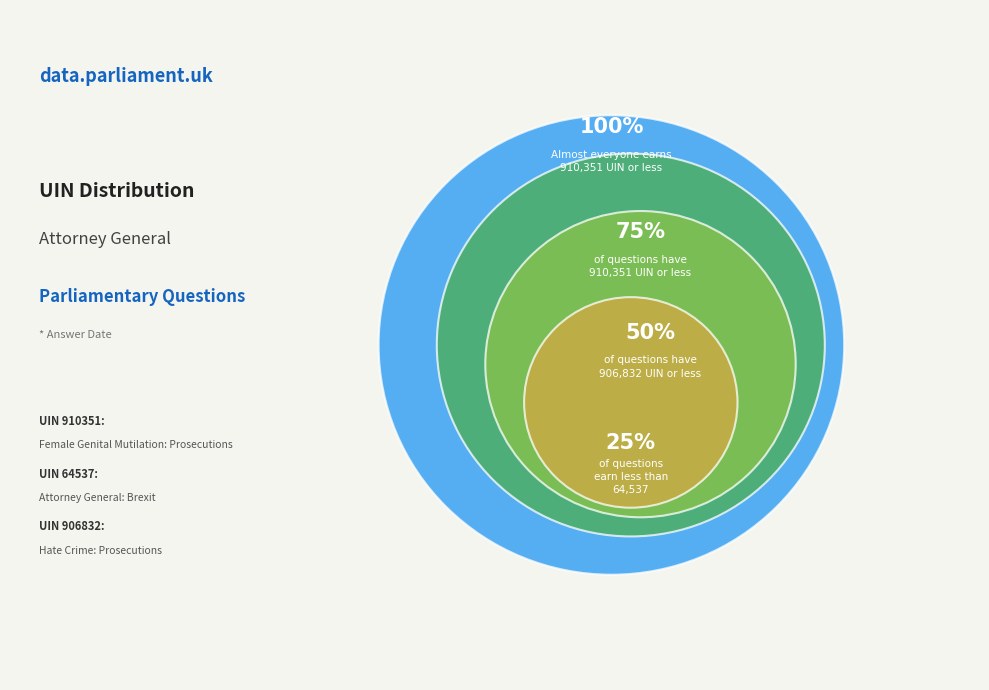

What is the largest slice in the pie chart?

910351